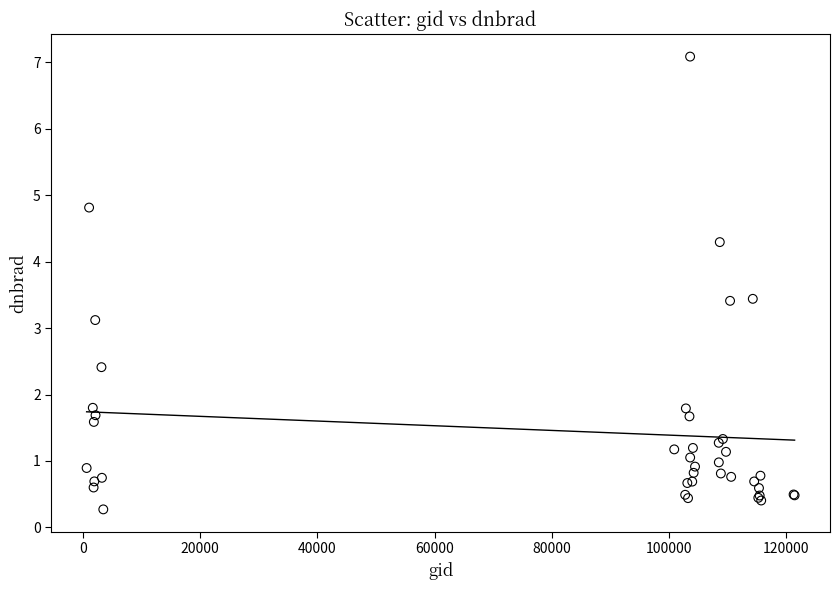

What Y value in the scatter plot is closest to 3?

3.1